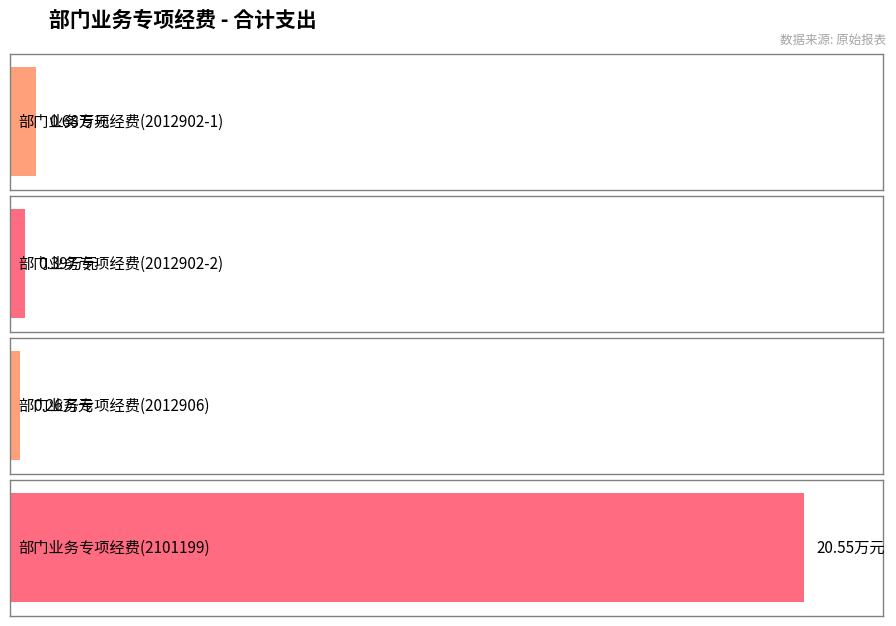

Reading left to right, extract all data points from this chart.

部门业务专项经费(1)=0.7	部门业务专项经费(2)=0.4	部门业务专项经费(3)=0.3	部门业务专项经费(4)=20.6